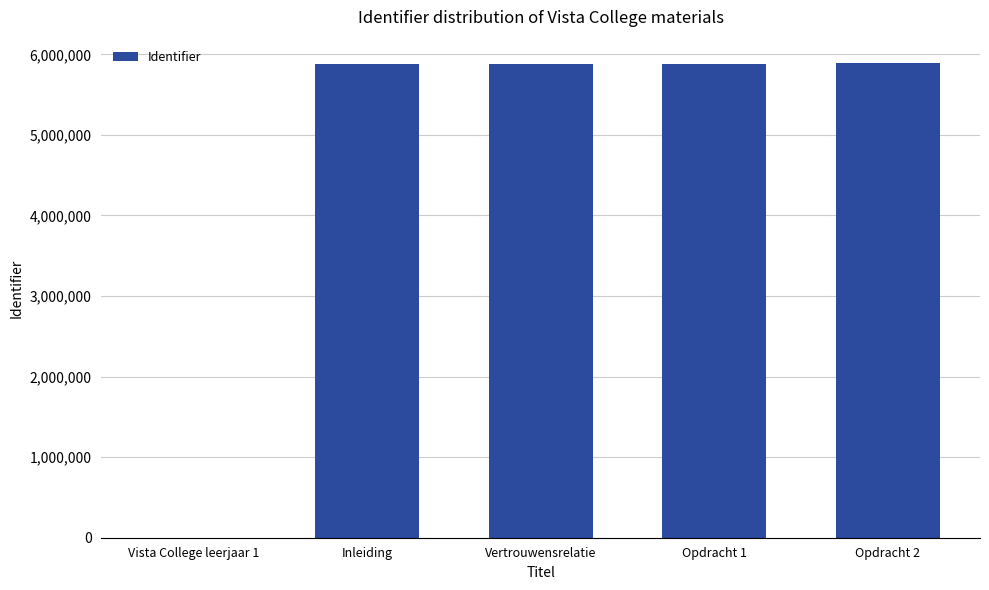

What is the approximate value at Inleiding?

5878947